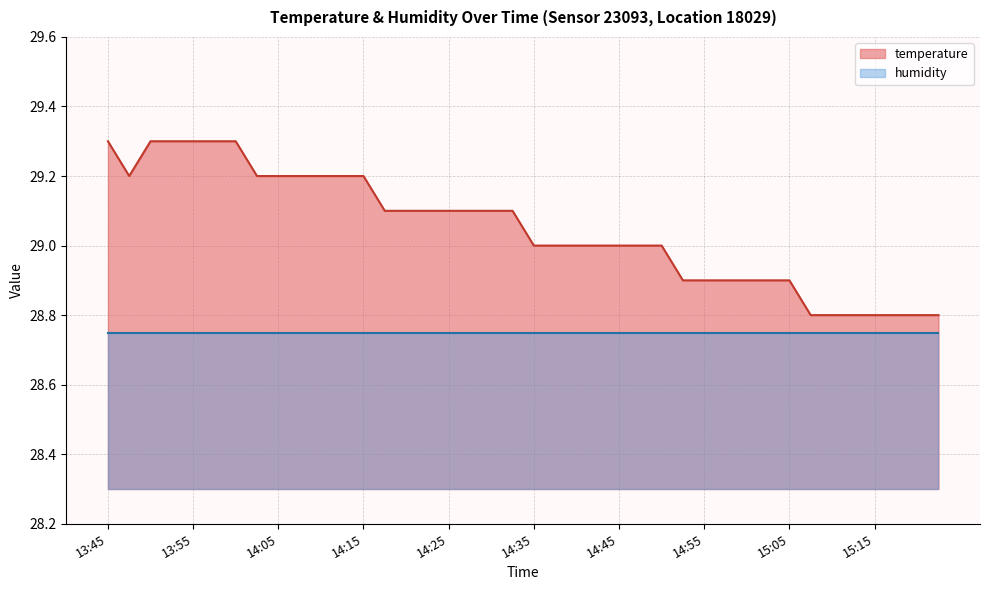

How many values are between 28 and 29?

20